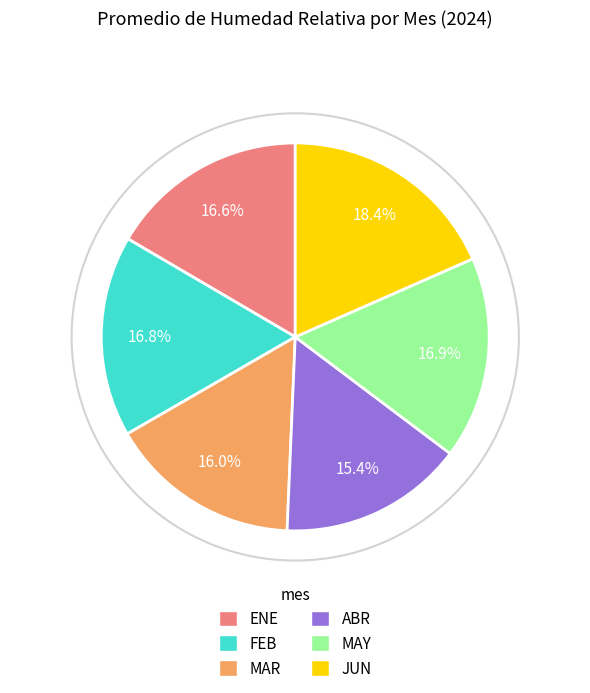

What portion of the pie excludes MAY?

83.1%